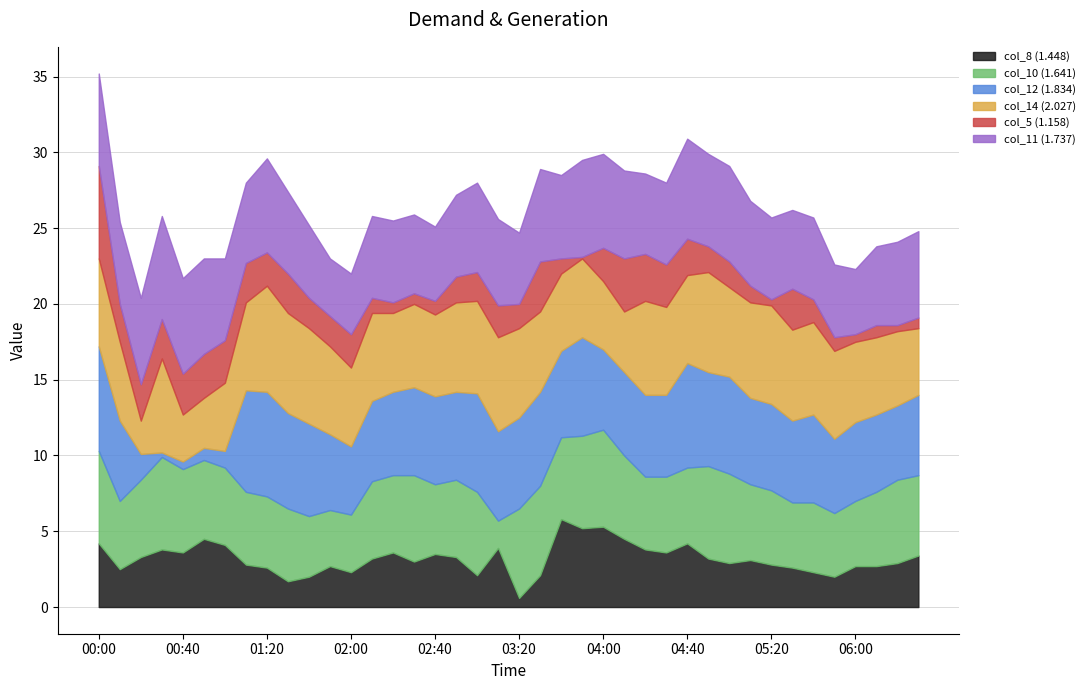

How many intersections are there between col_8 (1.448) and col_5 (1.158)?

5